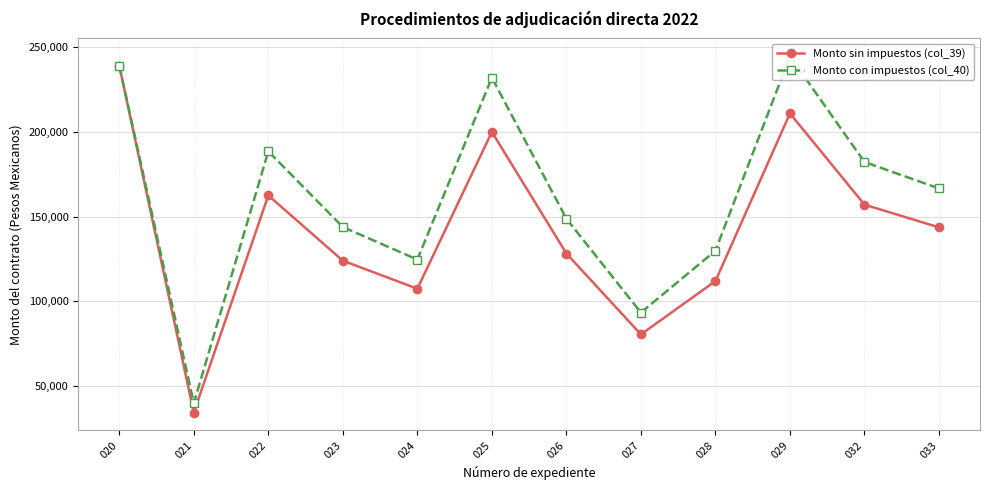

What are all the series names shown in the legend?

Monto sin impuestos (col_39), Monto con impuestos (col_40)